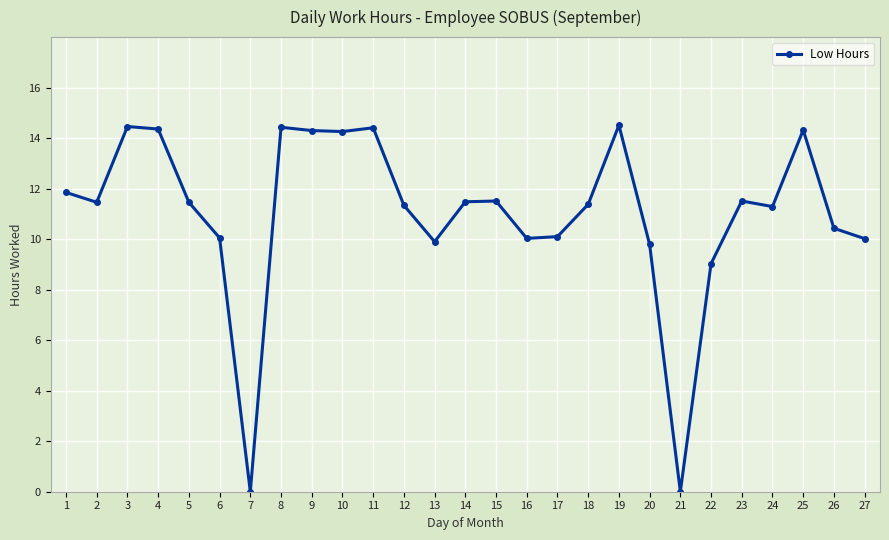

How many lines are shown in the chart?

1